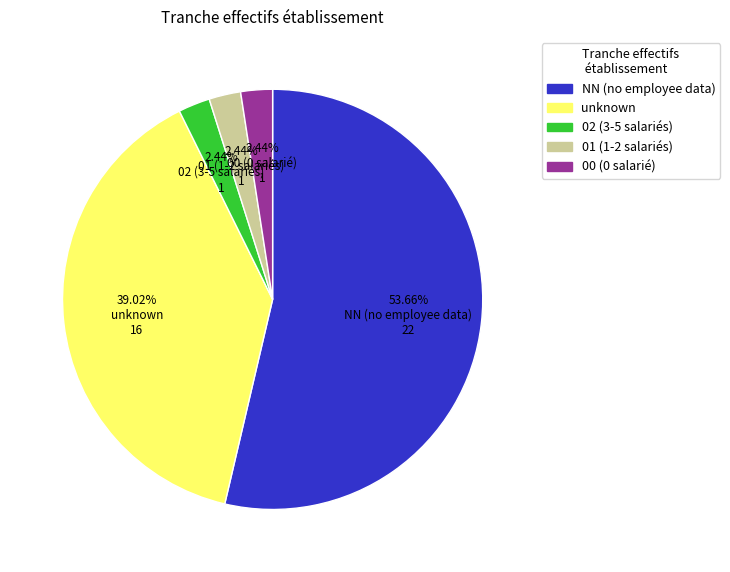

Is there any slice that represents more than half of the pie?

Yes